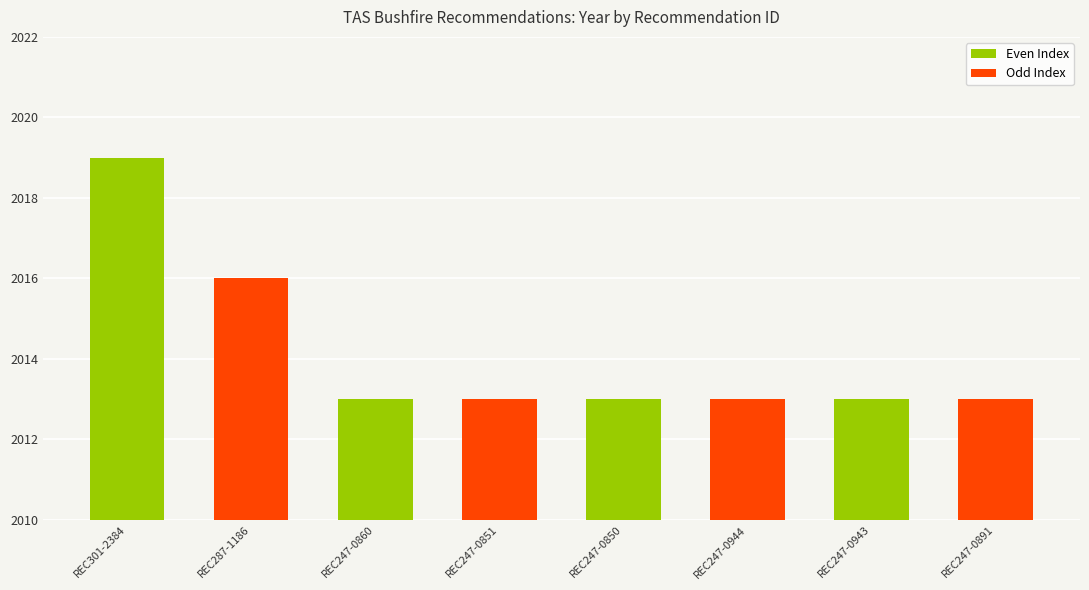

What is the sum of the values at REC247-0943 and REC247-0944?

4026